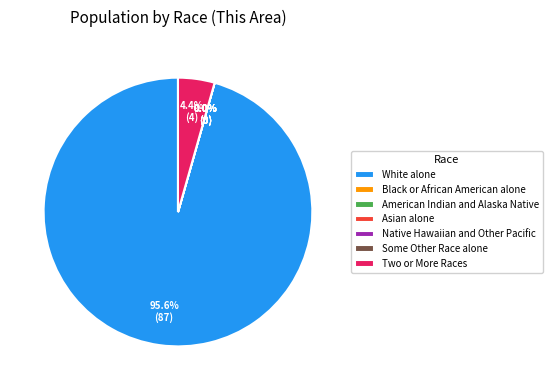

Is it true that Asian alone is 1% of the pie?

False